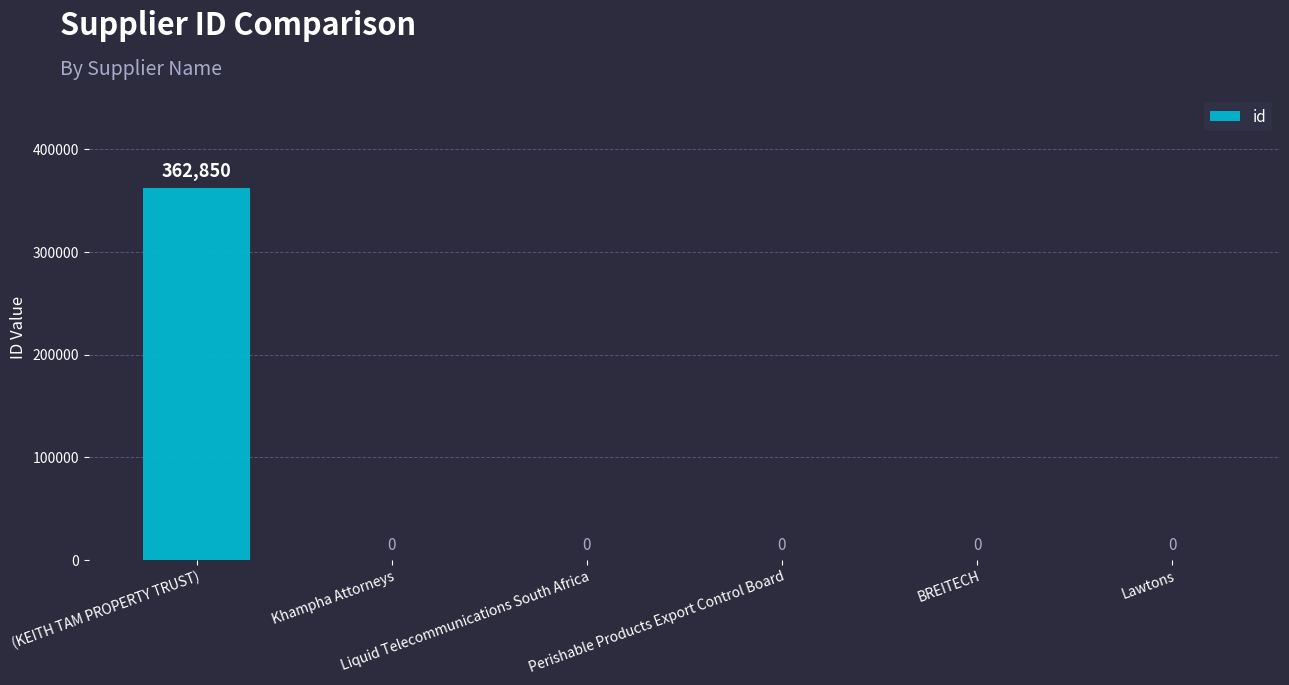

What is the maximum value shown in the chart?

362850